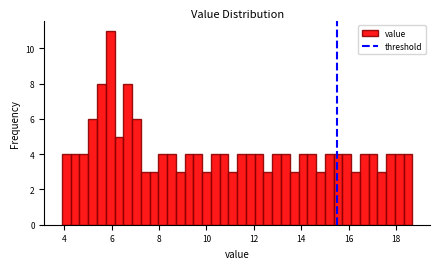

Around what value on the x-axis is the tallest bar? Give the approximate position of its centre, as read against the axis.

6.0